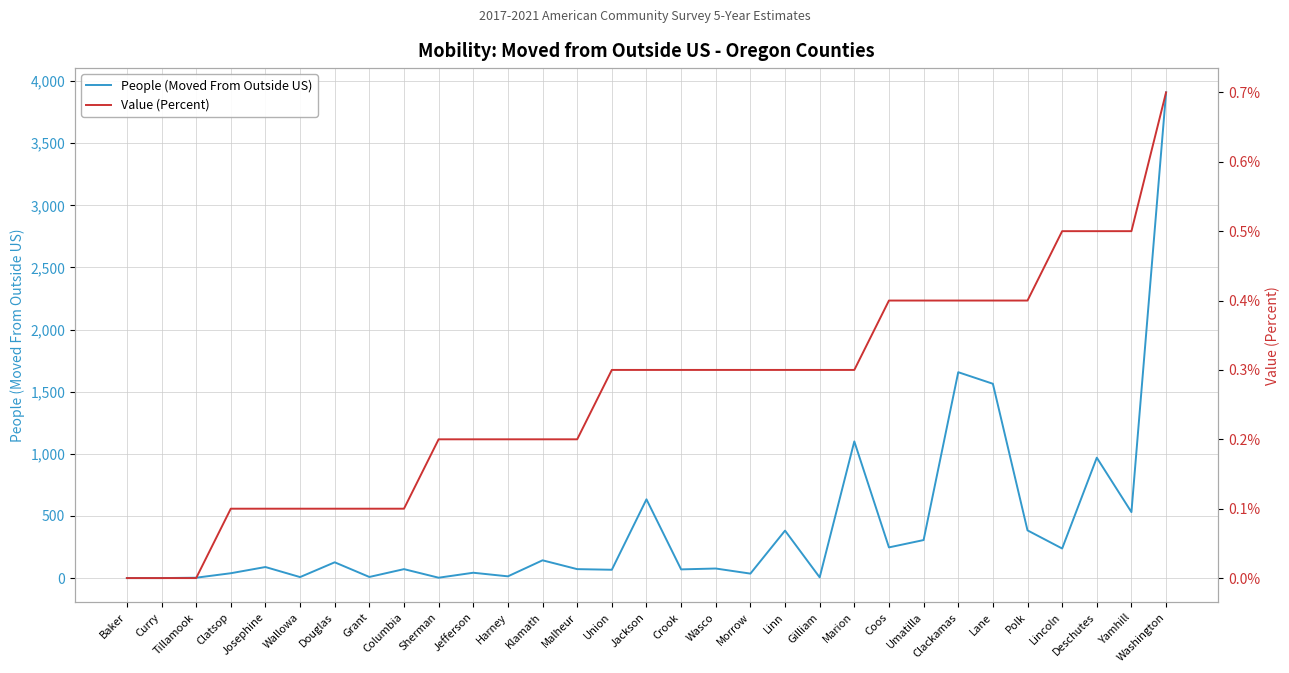

Is it true that Value (Percent) equals 0.1 at Douglas?

False